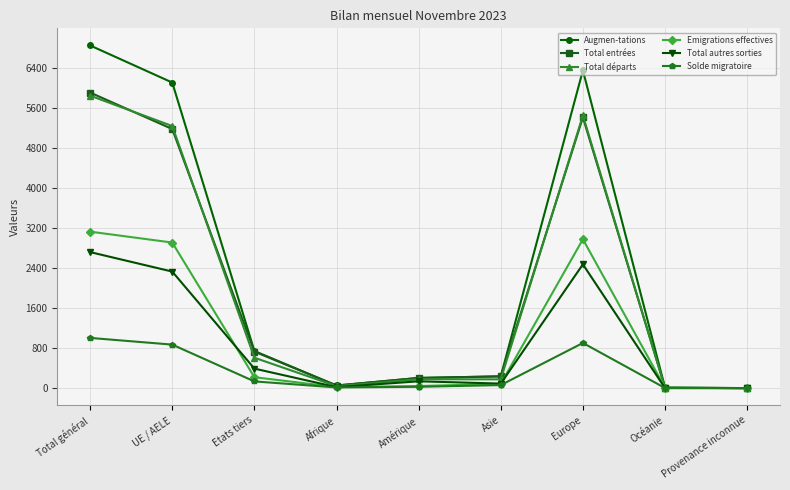

Is this an area chart (filled region under the line)?

No